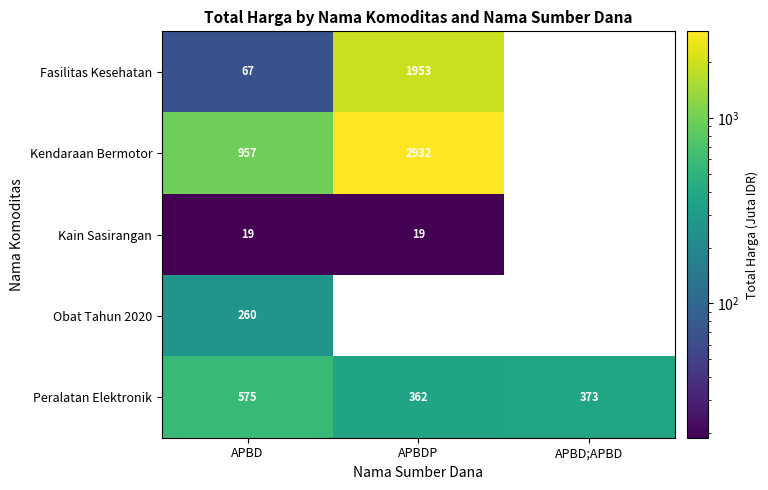

Is it true that Kendaraan Bermotor equals 1467 at APBD?

False